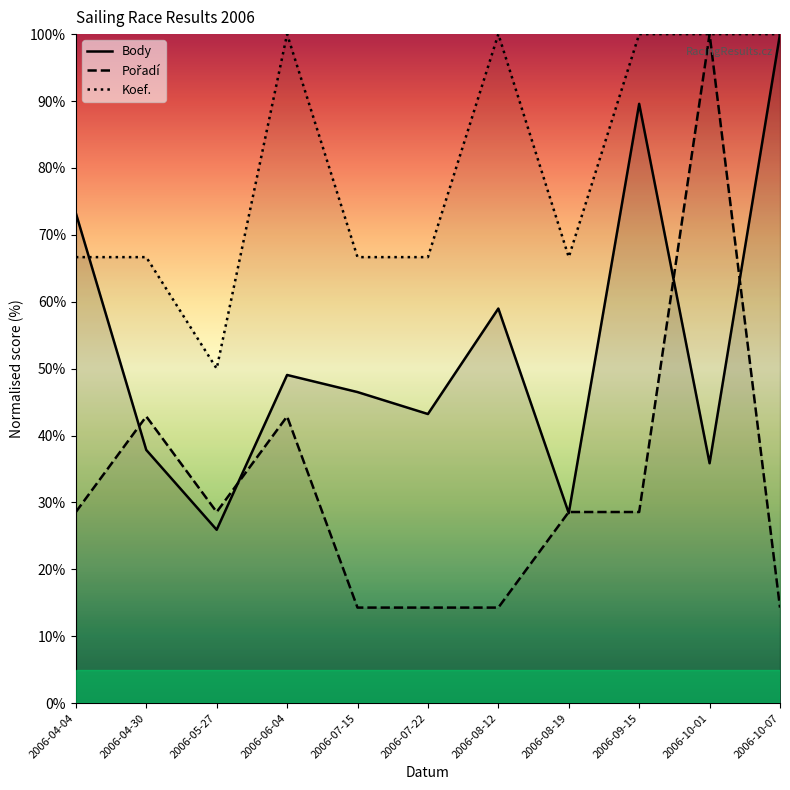

Reading left to right, list all the values displayed in this chart.

Body: 73.2	37.8	25.9	49.1	46.5	43.2	59.0	28.4	89.6	35.9	100.0
Pořadí: 28.6	42.9	28.6	42.9	14.3	14.3	14.3	28.6	28.6	100.0	14.3
Koef.: 66.7	66.7	50.0	100.0	66.7	66.7	100.0	66.7	100.0	100.0	100.0